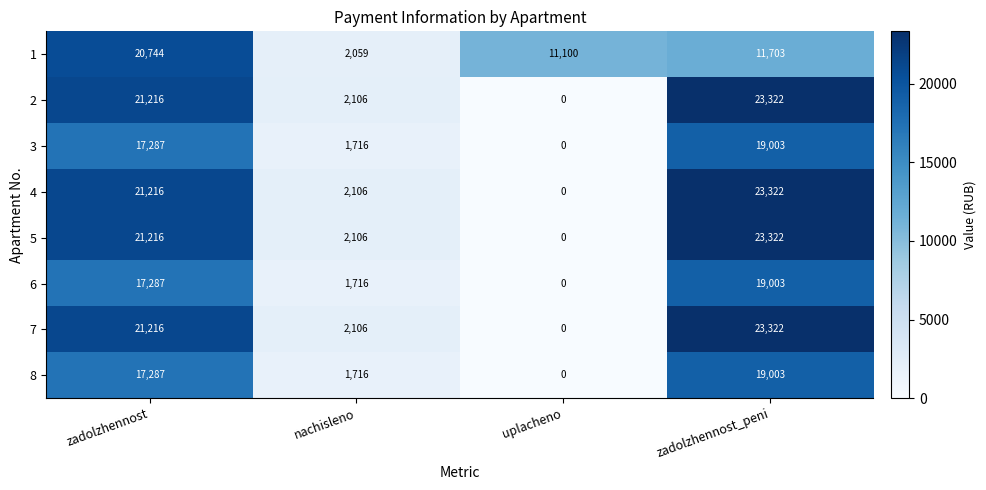

Rank the categories by 7 value from lowest to highest.

uplacheno, nachisleno, zadolzhennost, zadolzhennost_peni